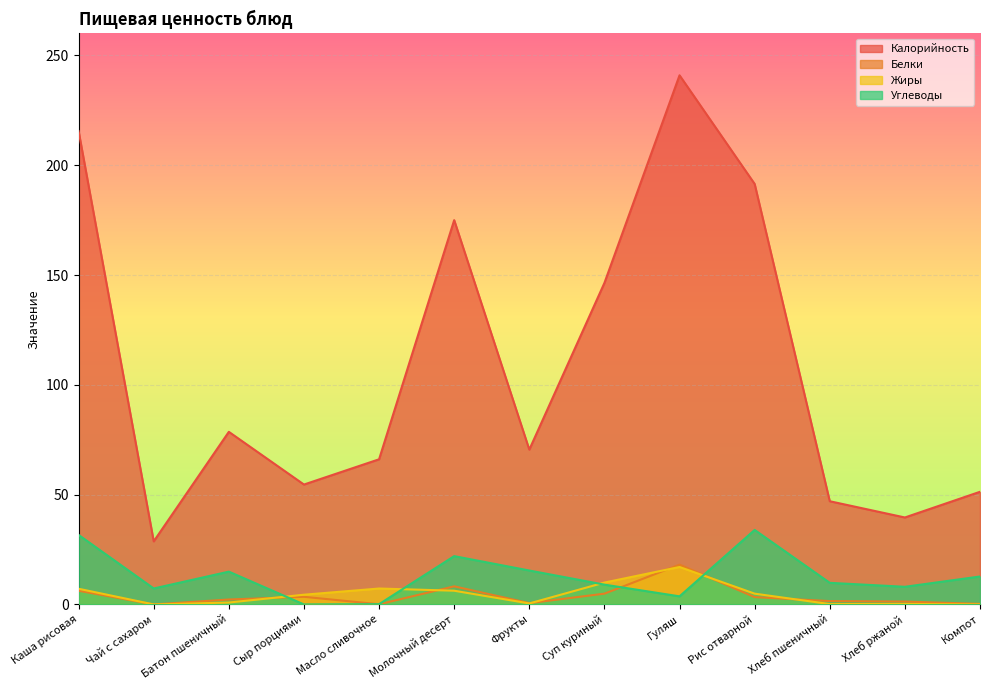

Is the value of Углеводы at Фрукты greater than the value of Жиры at Молочный десерт?

Yes